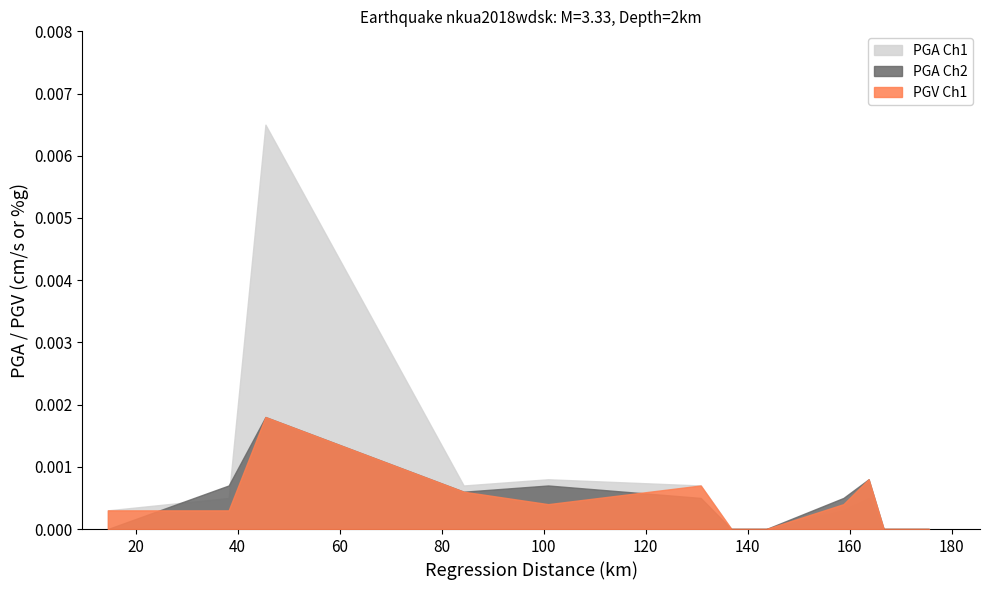

What are all the series names shown in the legend?

PGA Ch1, PGA Ch2, PGV Ch1